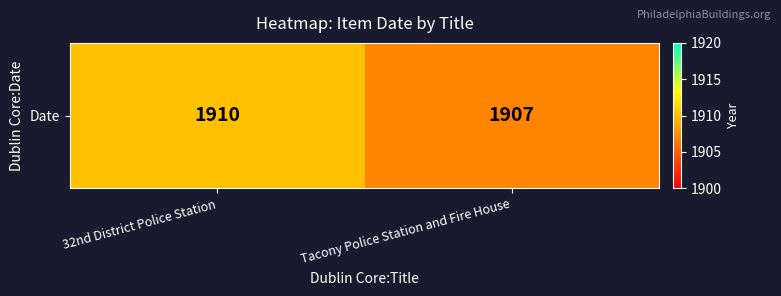

Between 32nd District Police Station and Tacony Police Station and Fire House, which is larger?

32nd District Police Station